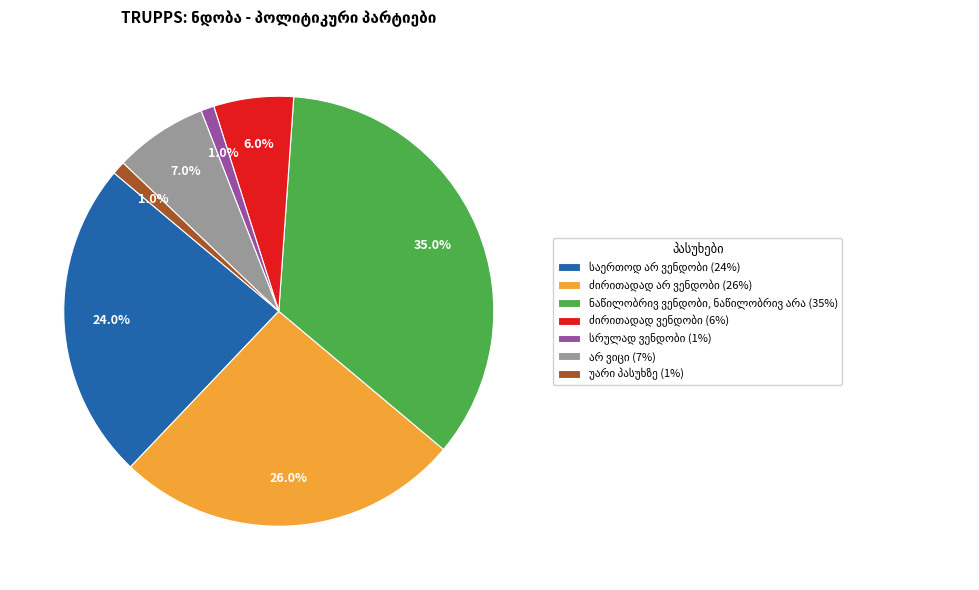

Is there any slice that represents more than half of the pie?

No